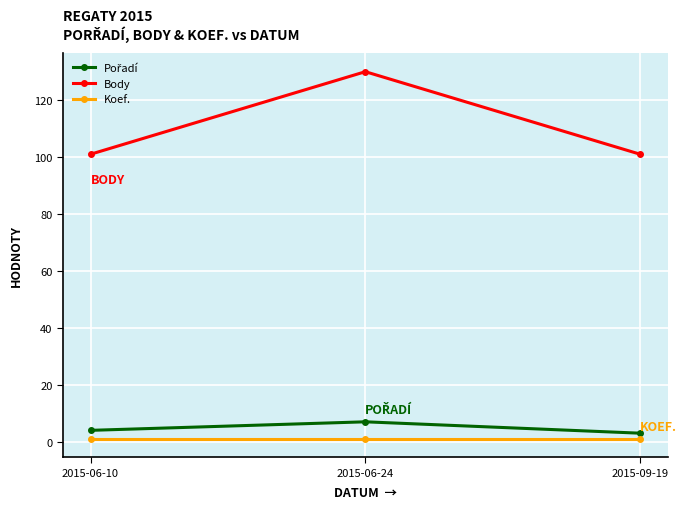

What is the label of the 3rd point from the right?

2015-06-10